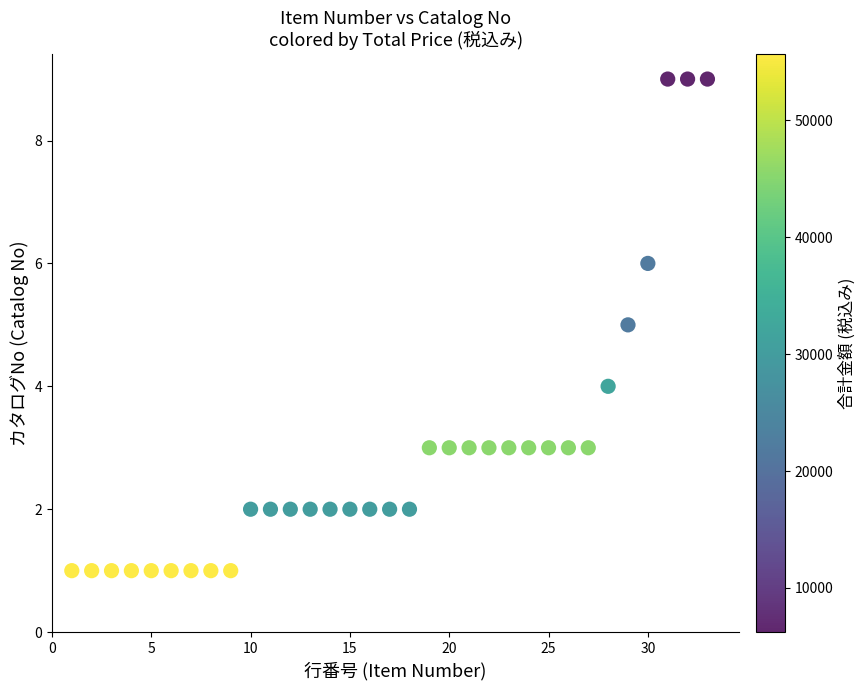

What is the range of Y values (max minus min)?

8